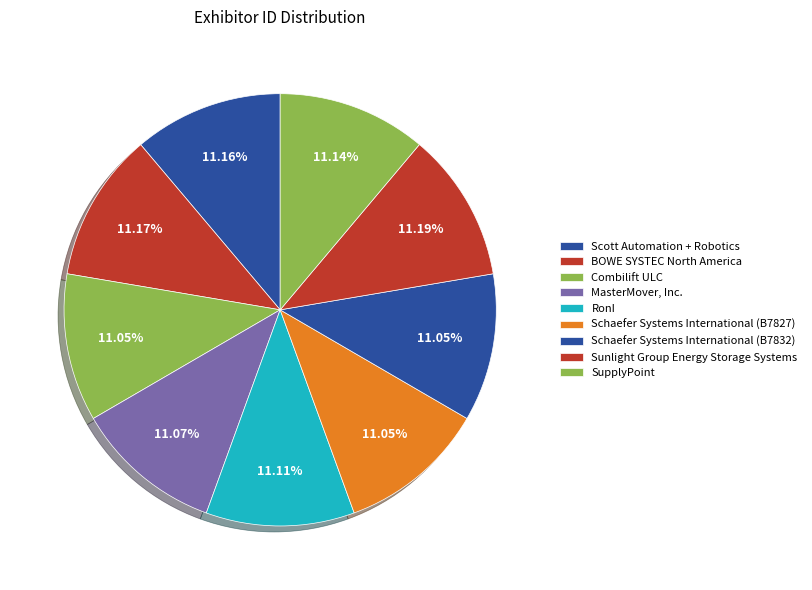

What percentage is the Schaefer Systems International (B7827) slice, to the nearest percent?

11%